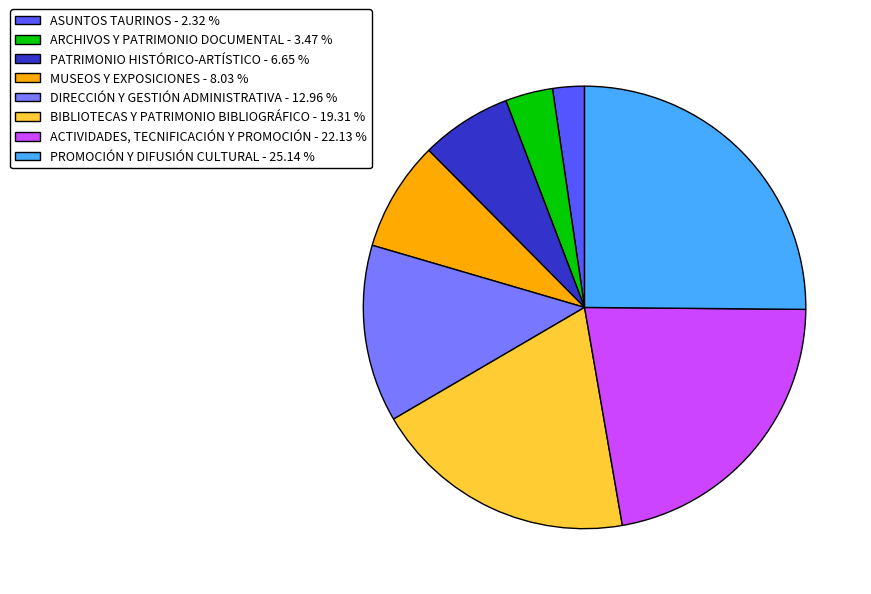

Is the sum of ARCHIVOS Y PATRIMONIO DOCUMENTAL and DIRECCIÓN Y GESTIÓN ADMINISTRATIVA greater than half?

No